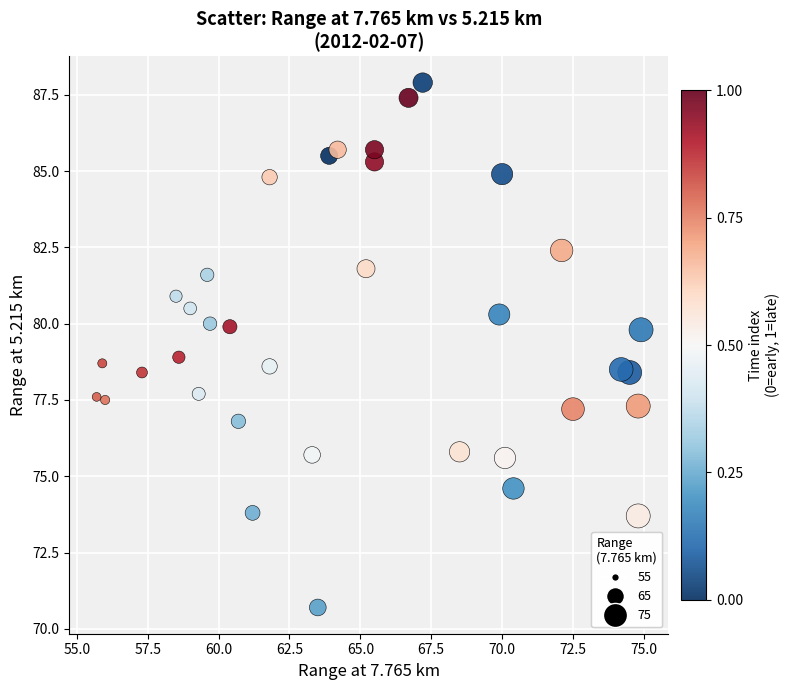

What is the range of Y values (max minus min)?

17.2